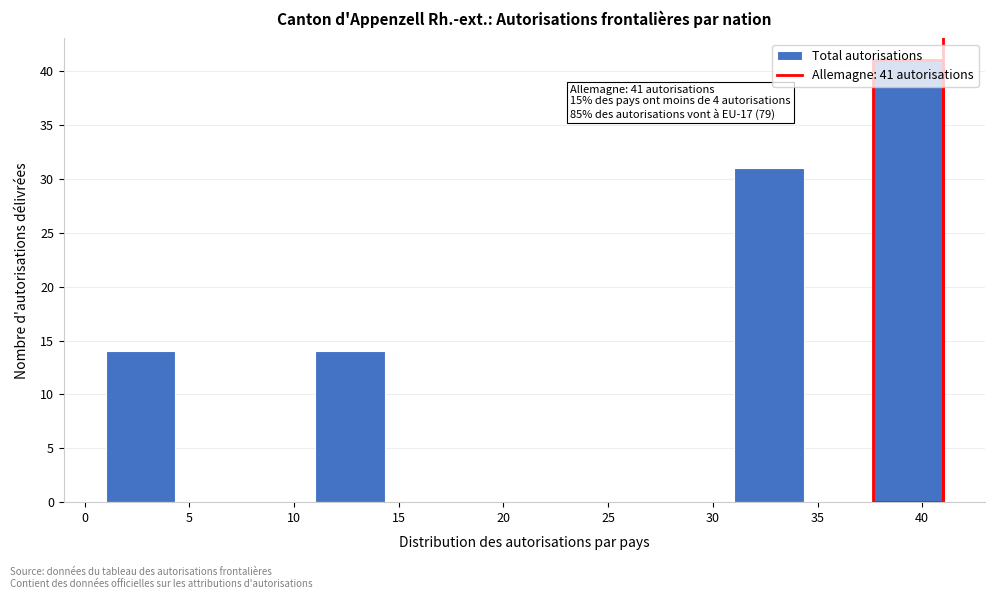

Which range on the x-axis has the tallest bar?

37.5 to 41.0